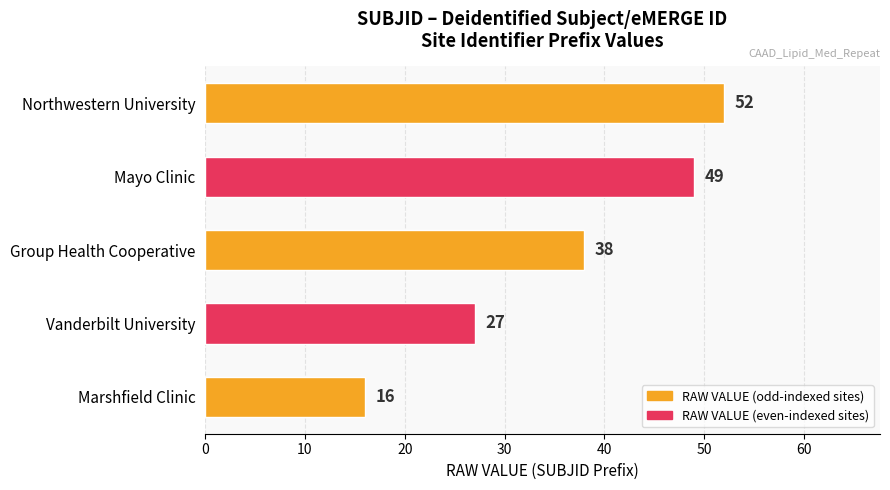

Is it true that the value at Group Health Cooperative is 38?

True